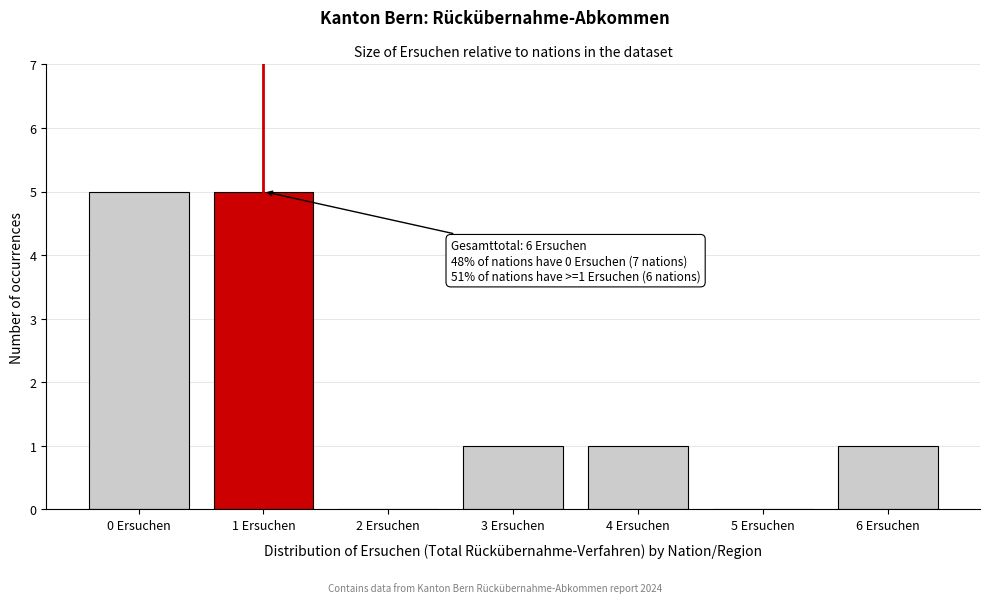

Reading left to right, extract all data points from this chart.

0 Ersuchen=5	1 Ersuchen=5	2 Ersuchen=0	3 Ersuchen=1	4 Ersuchen=1	5 Ersuchen=0	6 Ersuchen=1